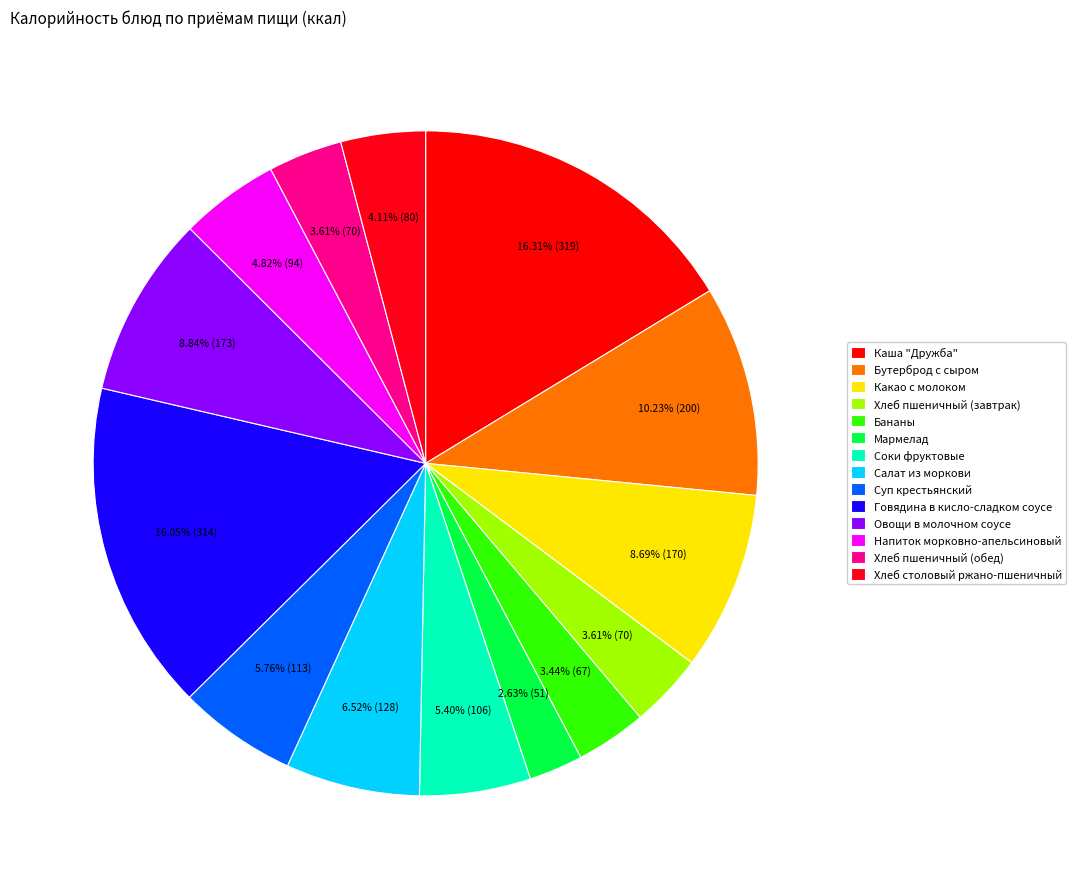

How many slices are in this pie chart?

14